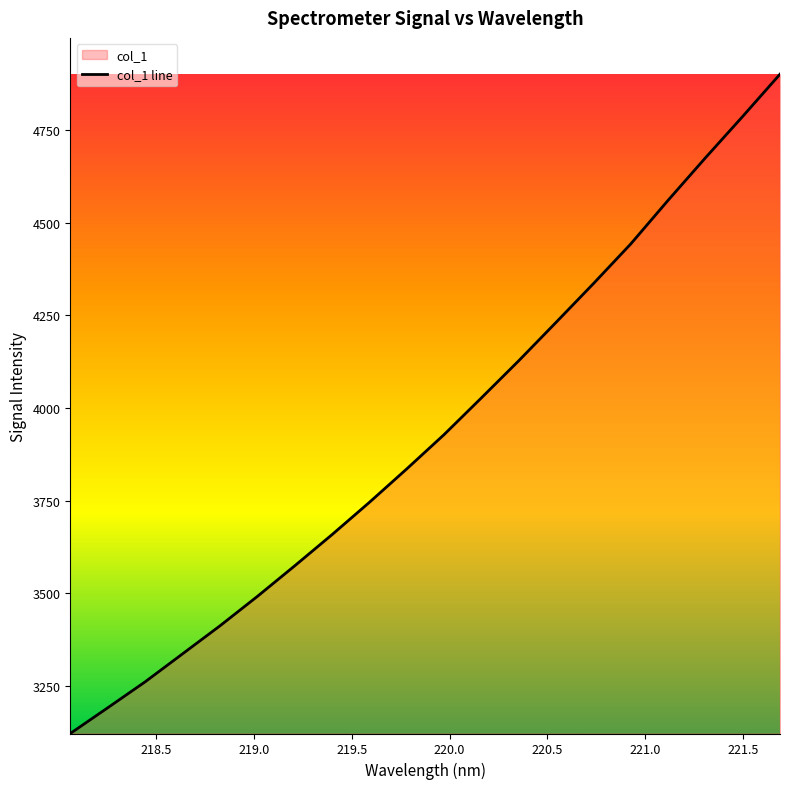

What is the difference between the maximum and minimum values?

1781.1